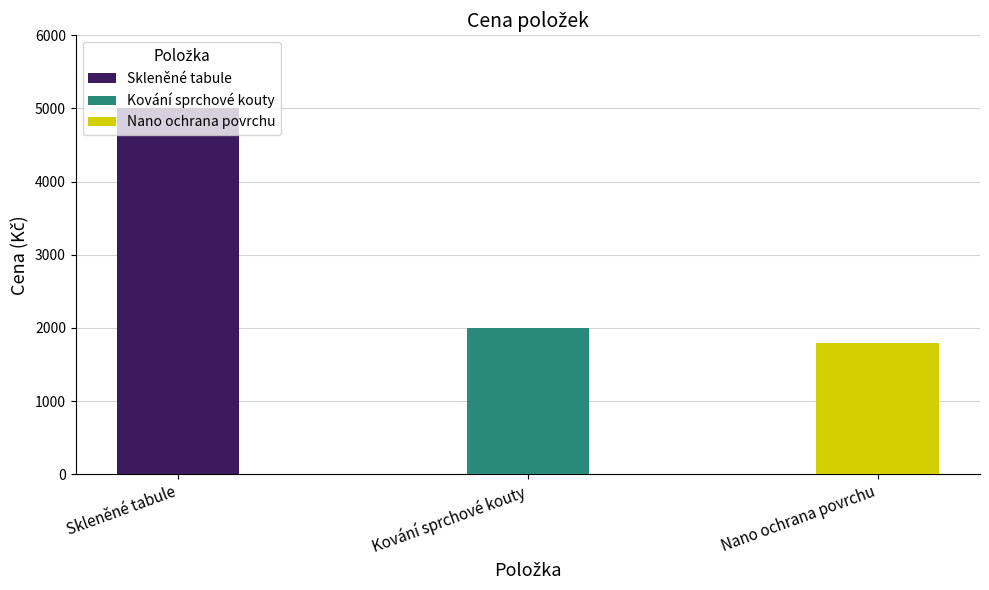

What is the sum of all values?

8800